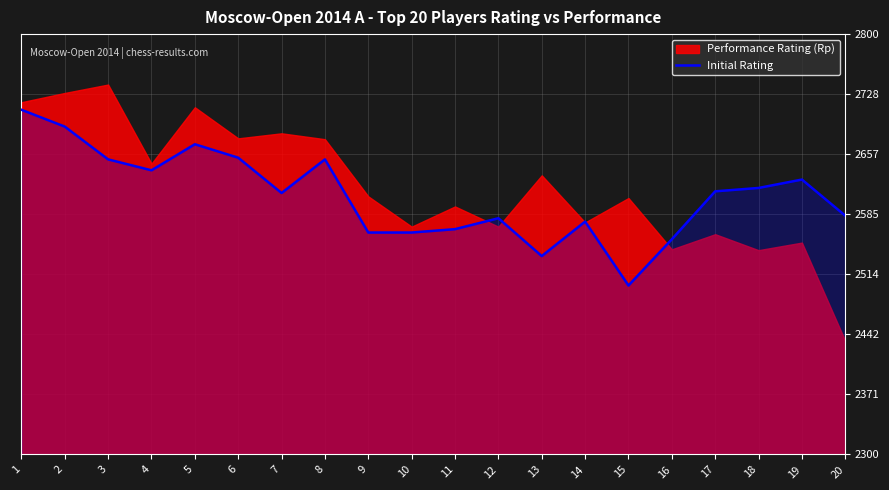

Which has a higher value, 9 or 7?

7